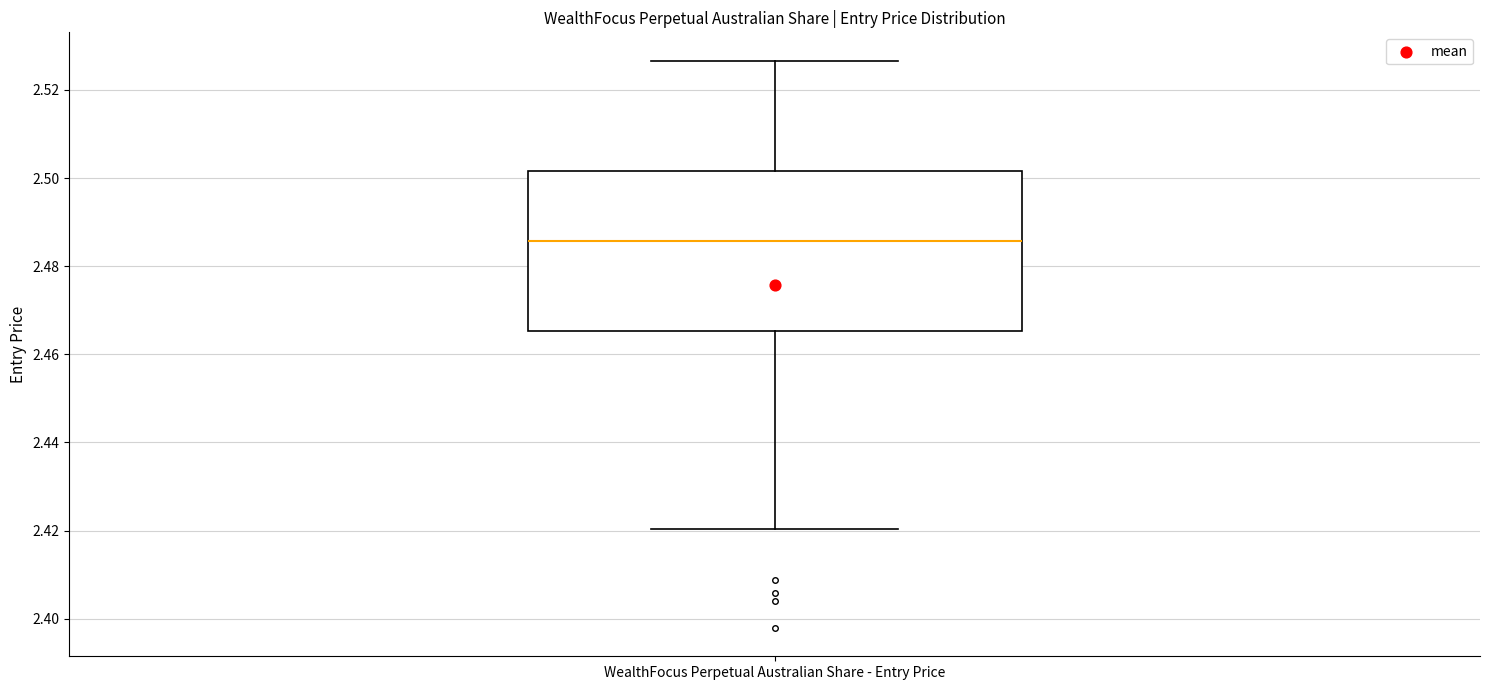

Where is the lower edge of the box for WealthFocus Perpetual Australian Share - Entry Price on the y-axis? The values are not printed on the chart, so give them approximately, as read against the axis.

2.466